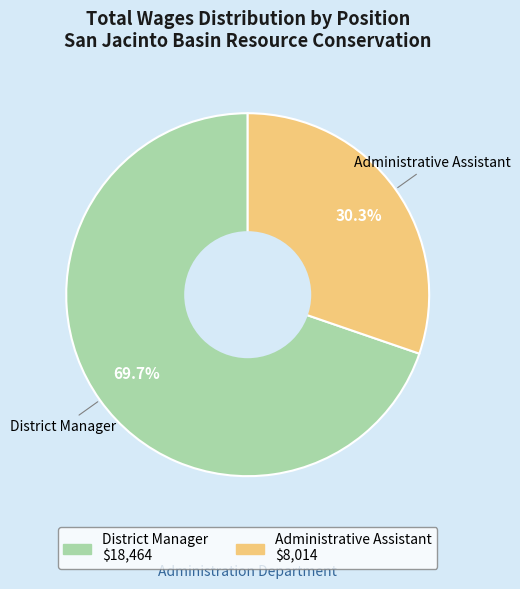

Which category has the biggest portion of the pie?

District Manager